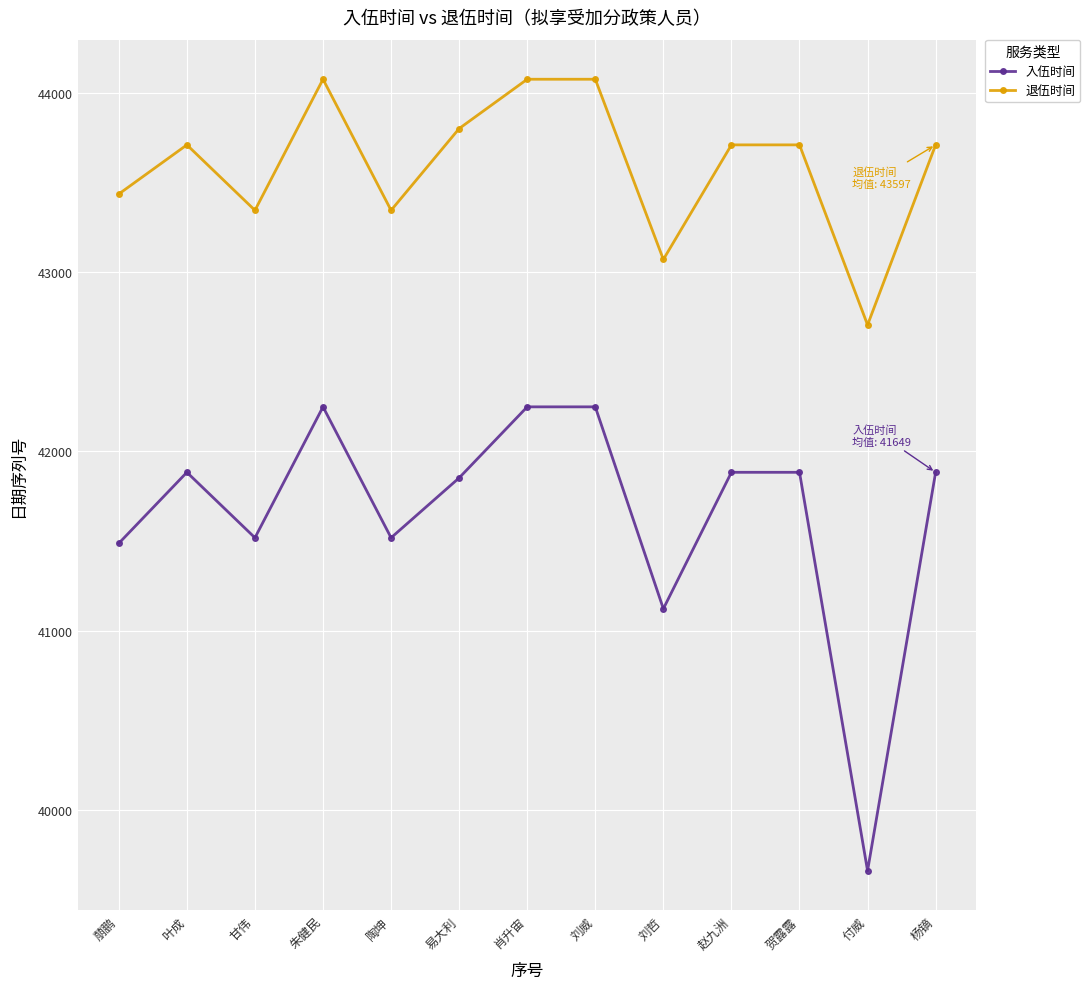

Where is the first local minimum for 入伍时间?

甘伟